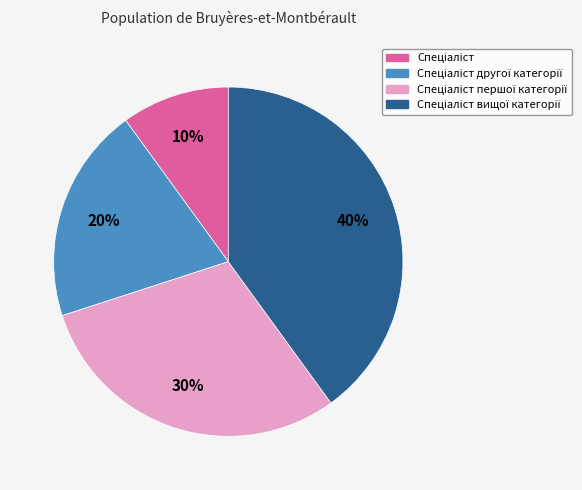

To the nearest percent, what is the difference between the largest and smallest slice percentages?

30%